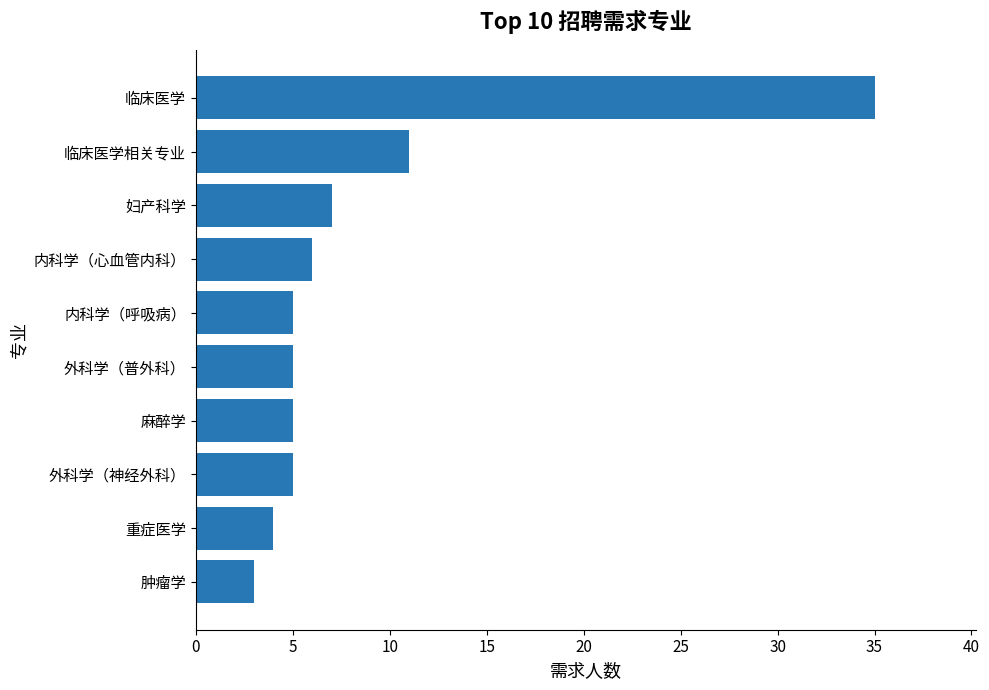

The value at 麻醉学 is 5. True or false?

True